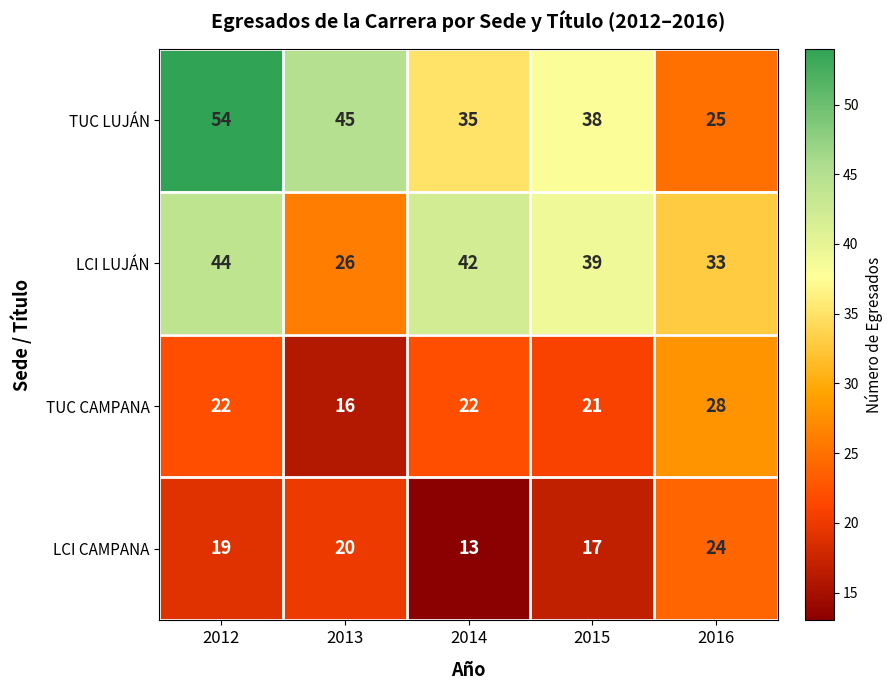

Reading left to right, extract all data points from this chart.

TUC LUJÁN: 54	45	35	38	25
LCI LUJÁN: 44	26	42	39	33
TUC CAMPANA: 22	16	22	21	28
LCI CAMPANA: 19	20	13	17	24